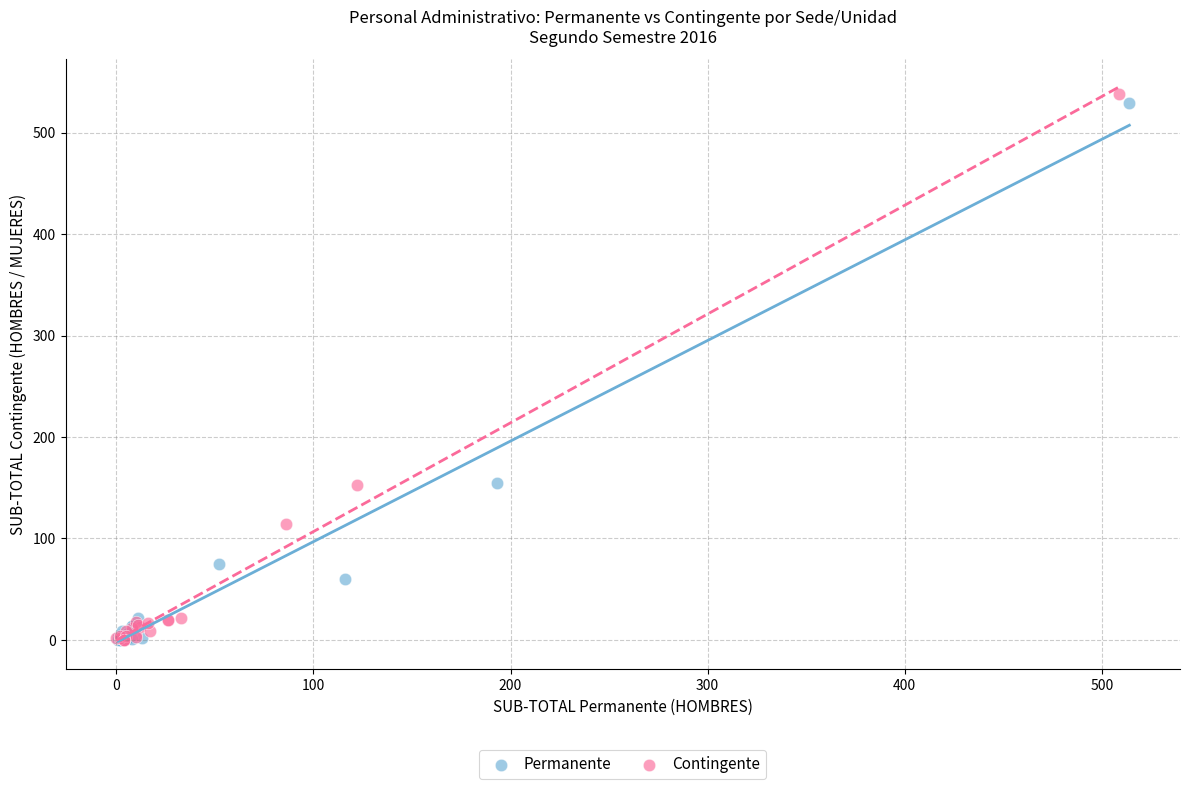

Which series has the widest spread of Y values?

Contingente